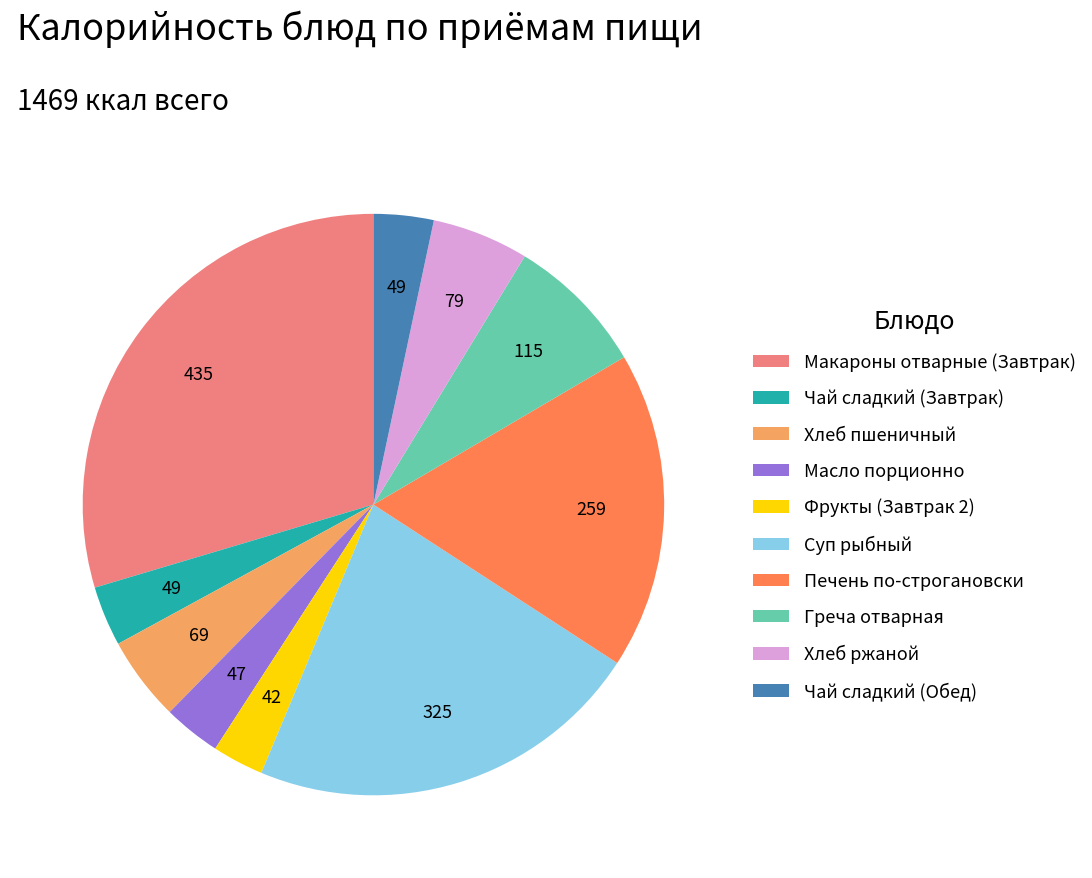

The Масло порционно slice represents 3% of the pie. True or false?

True